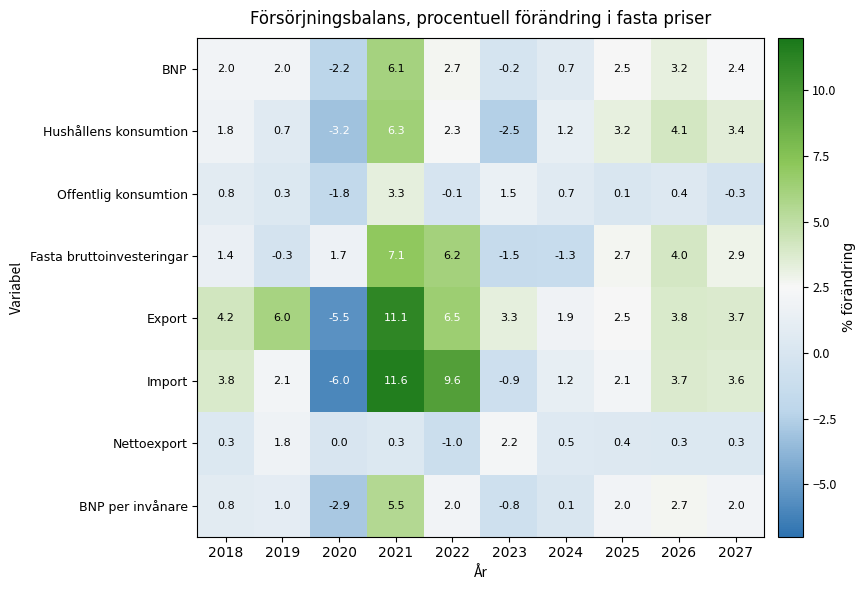

What is the approximate value of Offentlig konsumtion at 2027?

-0.3